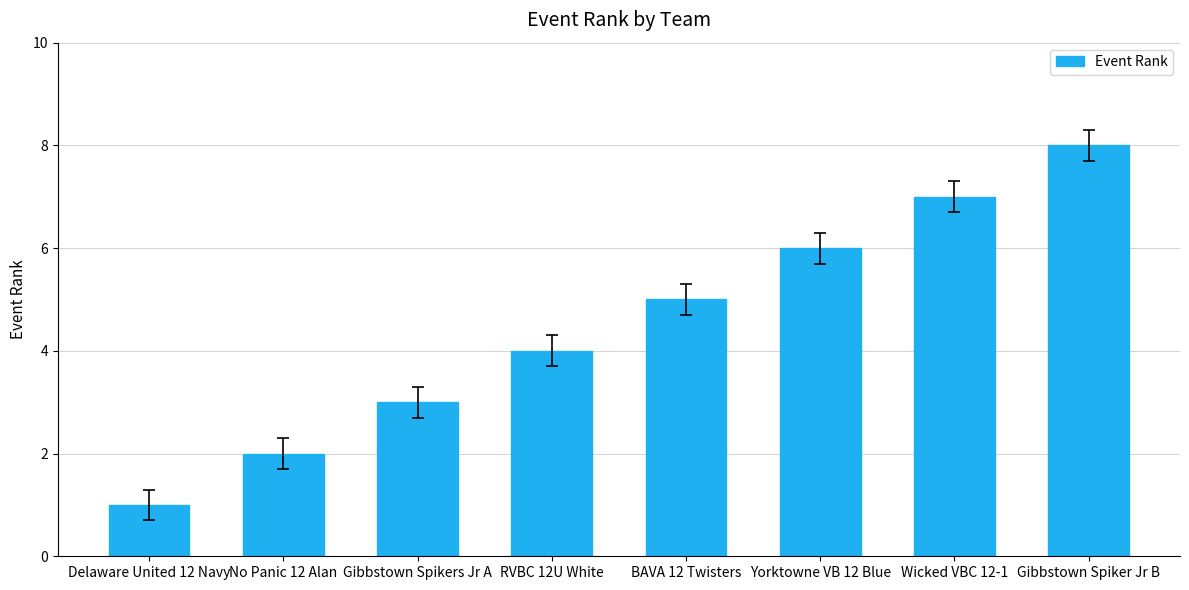

Approximately how many times larger is the value at Gibbstown Spiker Jr B compared to RVBC 12U White?

2.0